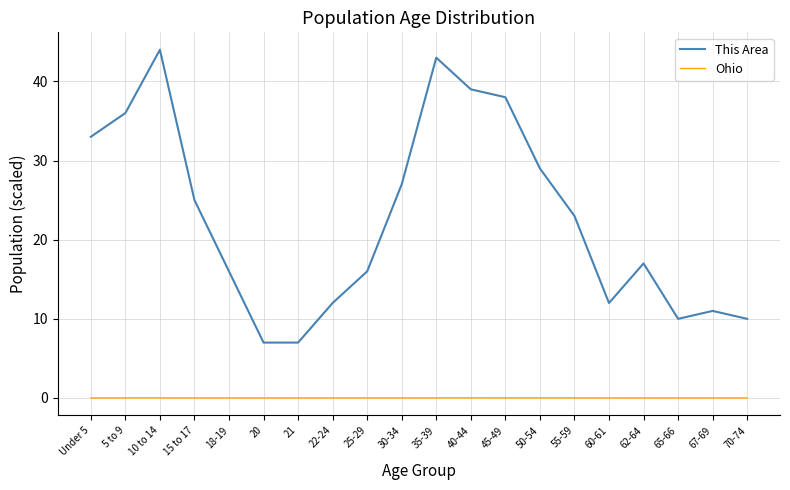

What is the difference between the maximum and minimum values in the This Area series?

37.0